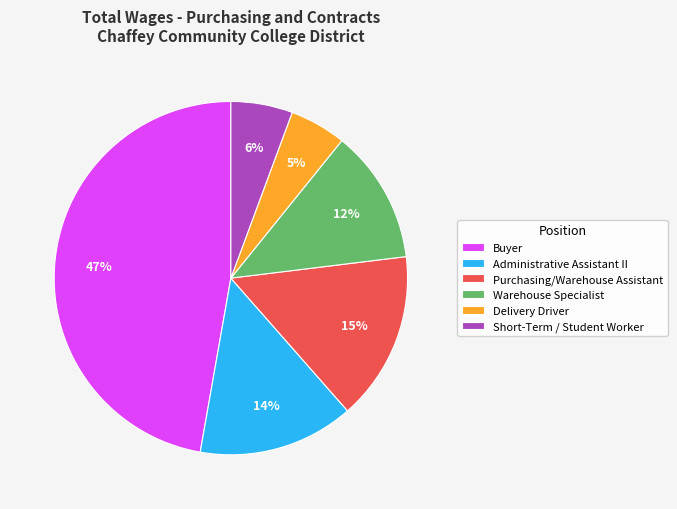

What percentage is the Administrative Assistant II slice, to the nearest percent?

14%